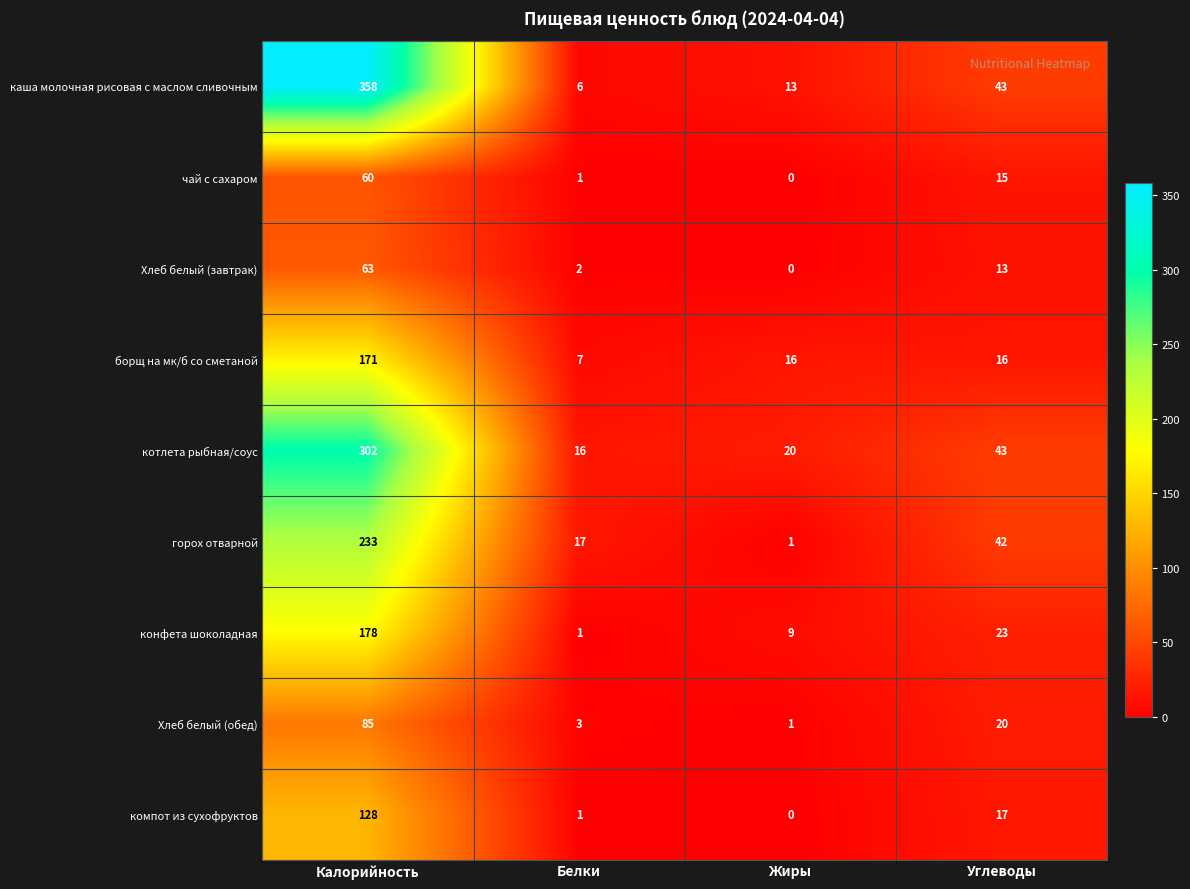

At how many categories does at least one series exceed 113?

1